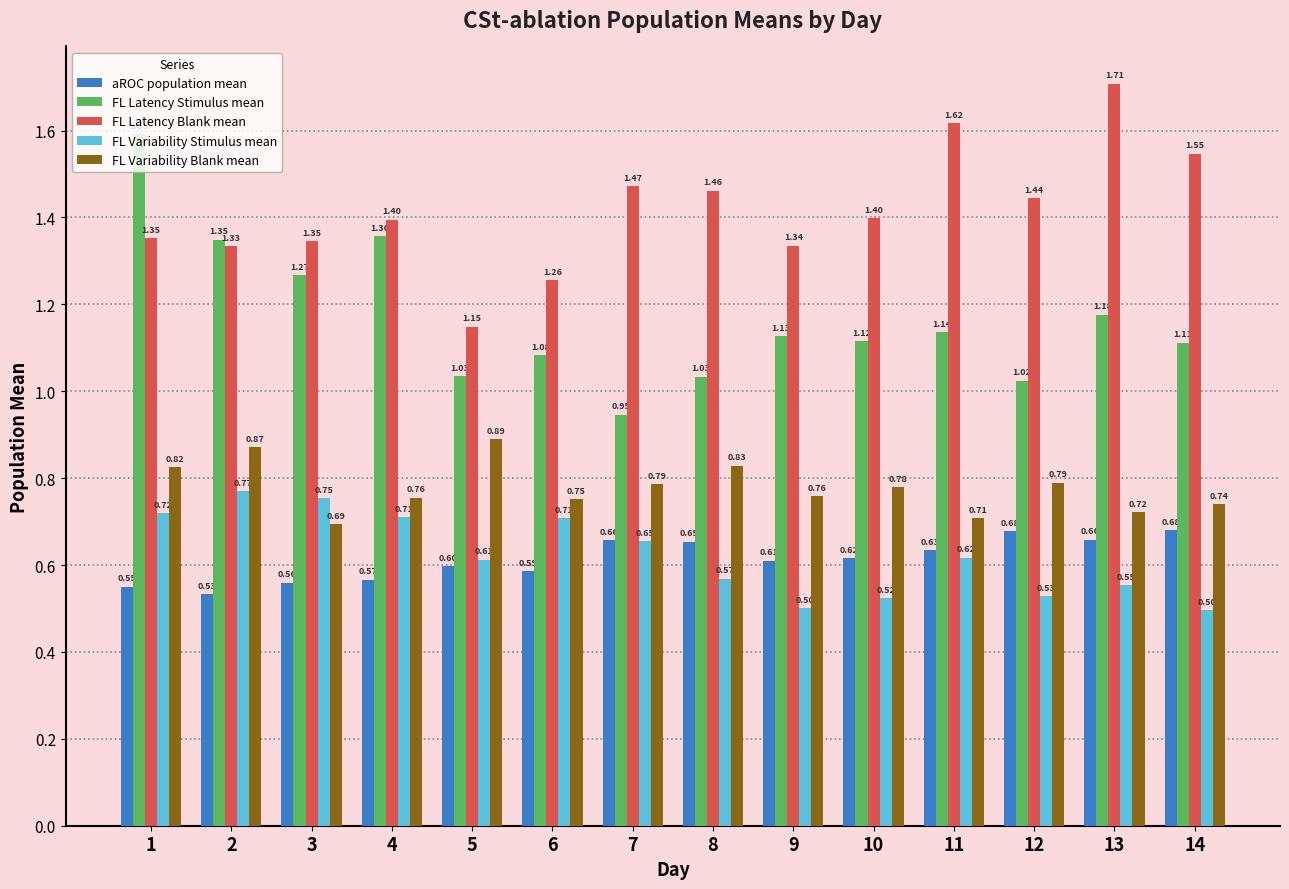

Which series has the widest spread of values?

FL Latency Stimulus mean